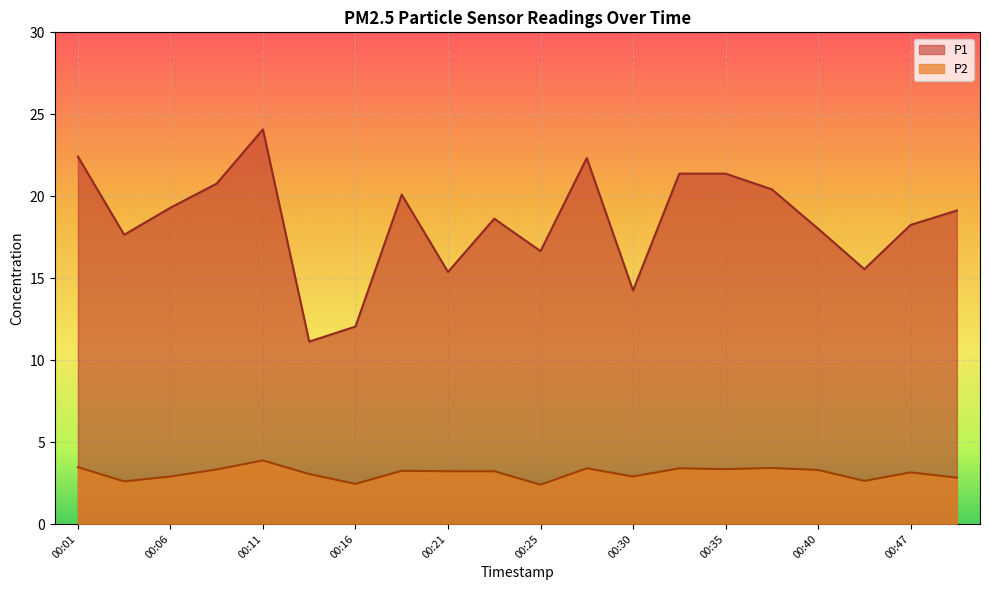

What is the value of the P1 point at the 16th from the left?

20.4